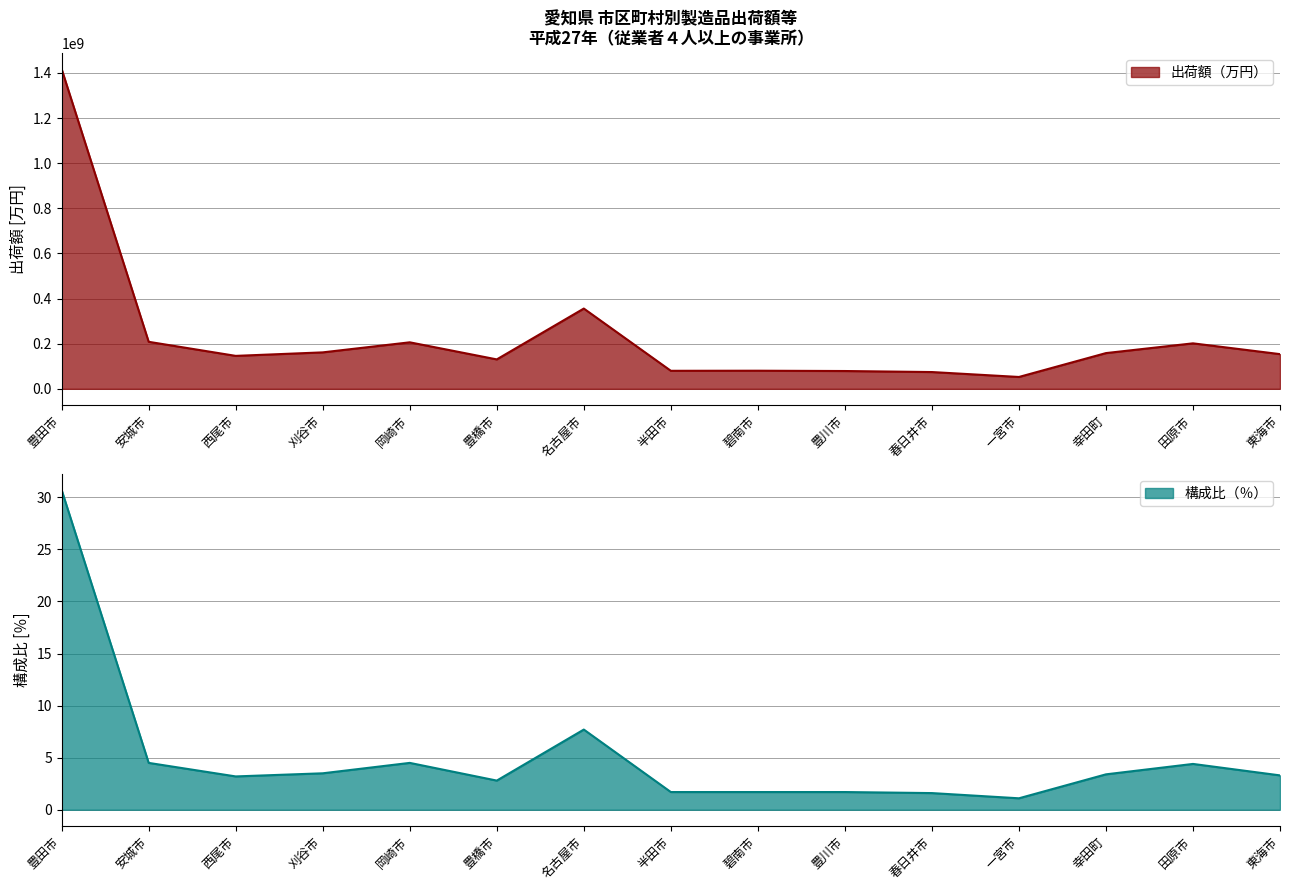

The value of 構成比（％） at 東海市 is 1.9. True or false?

False